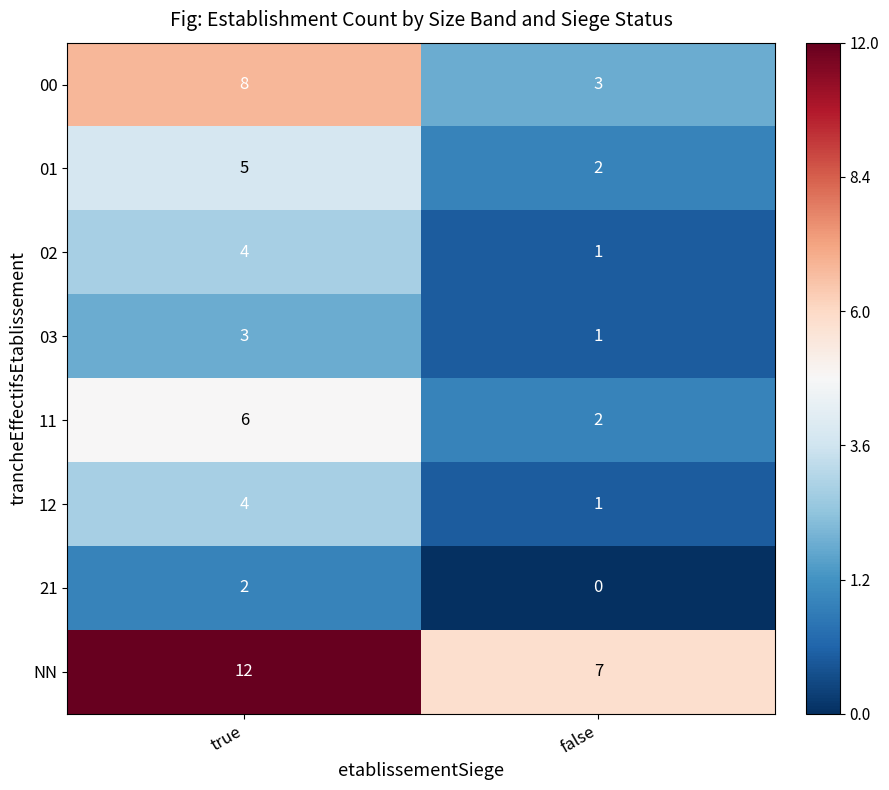

Rank the categories by 00 value from highest to lowest.

true, false